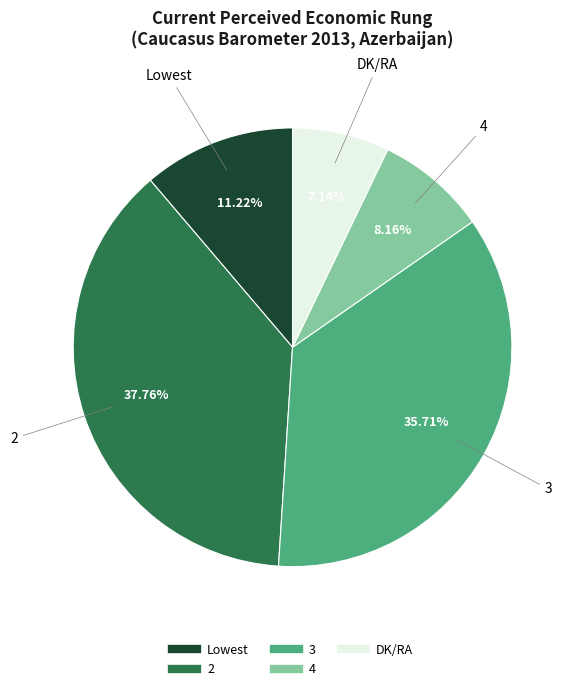

Is there a majority slice in this chart?

No